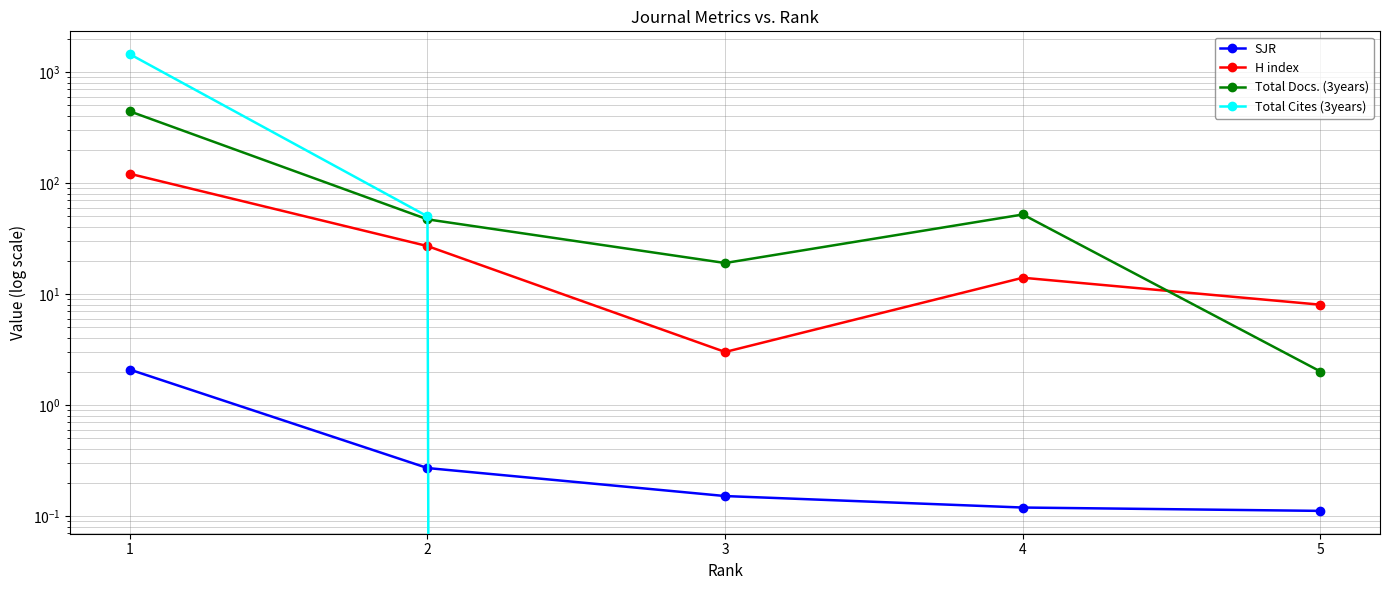

Which has a higher value, 2 or 1?

1